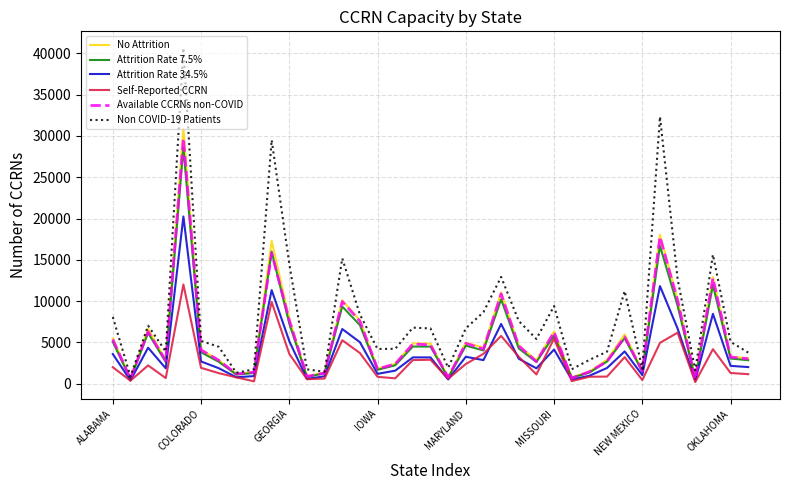

Which series has the largest total across all categories?

Non COVID-19 Patients